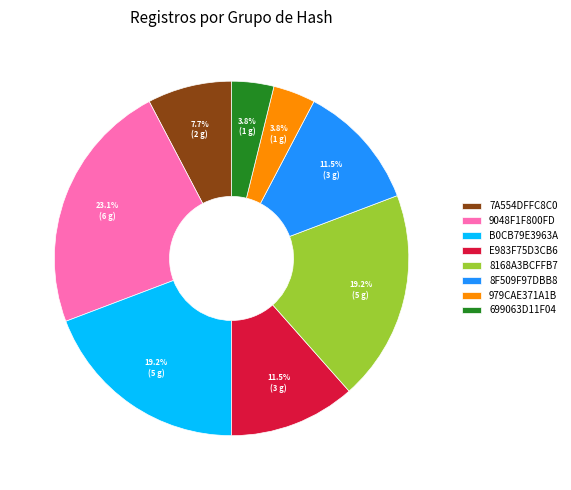

To the nearest percent, what is the average slice percentage?

12%